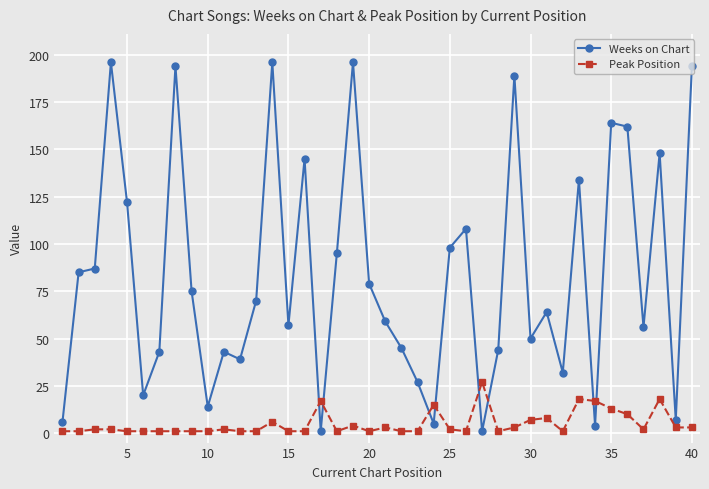

What is the highest value of the Peak Position series?

27